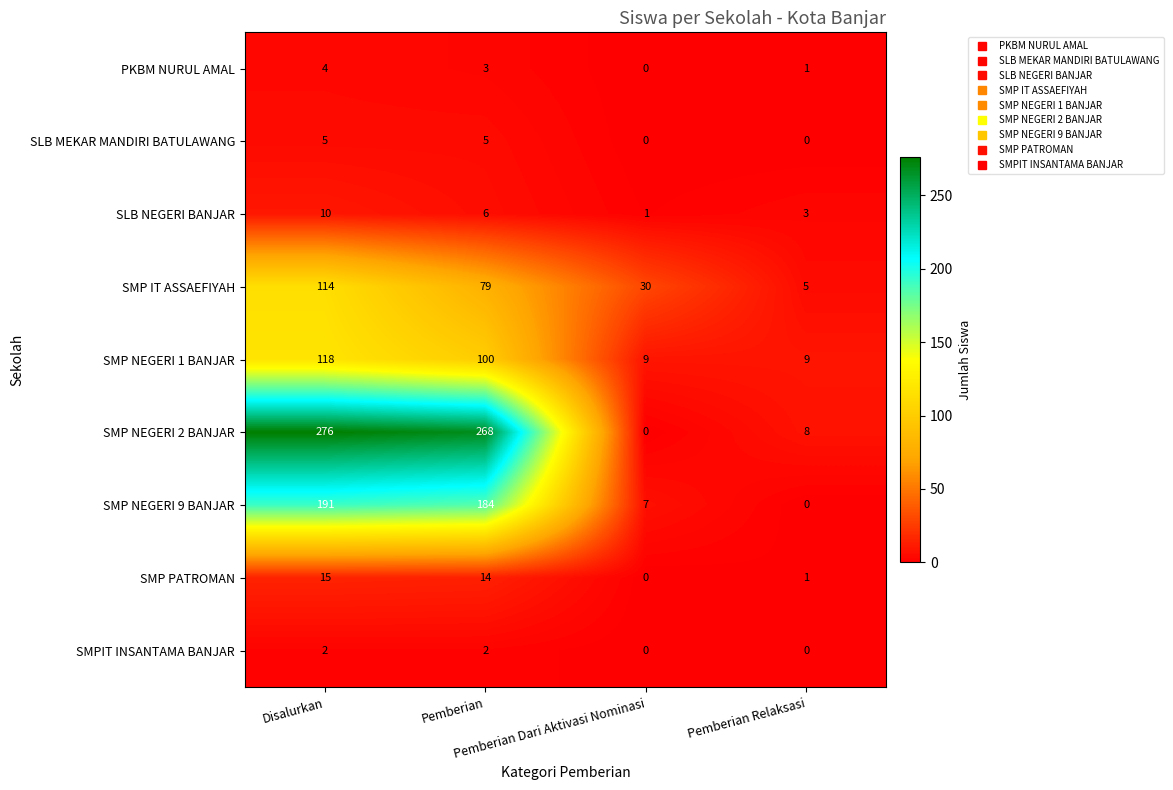

What is the average value of the SMP NEGERI 9 BANJAR series?

96